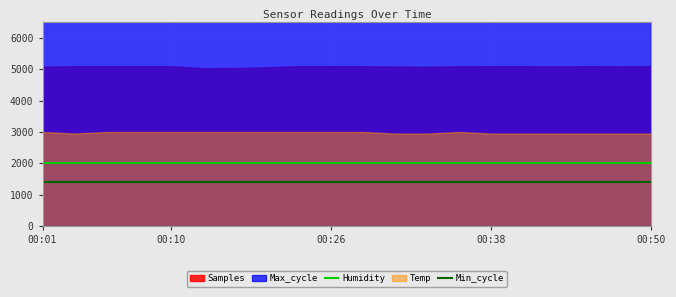

What is the sum of all Min_cycle values?

28000